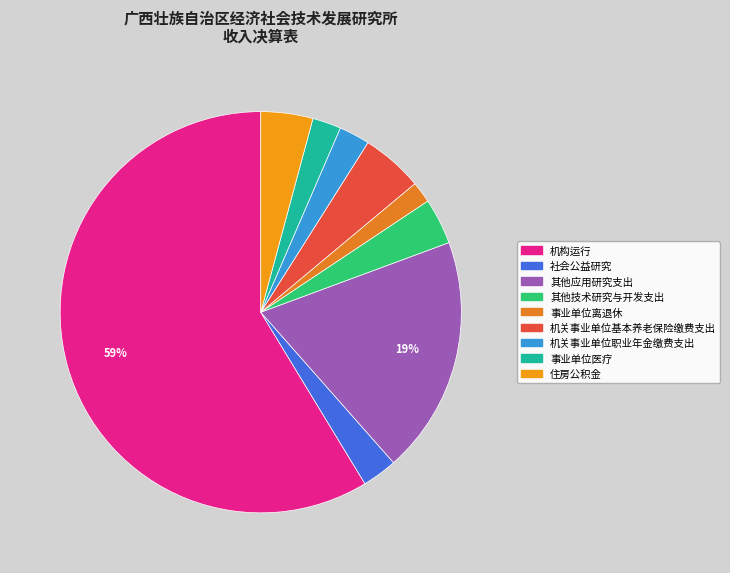

Approximately how many times larger is the value at 其他应用研究支出 compared to 机构运行?

0.3